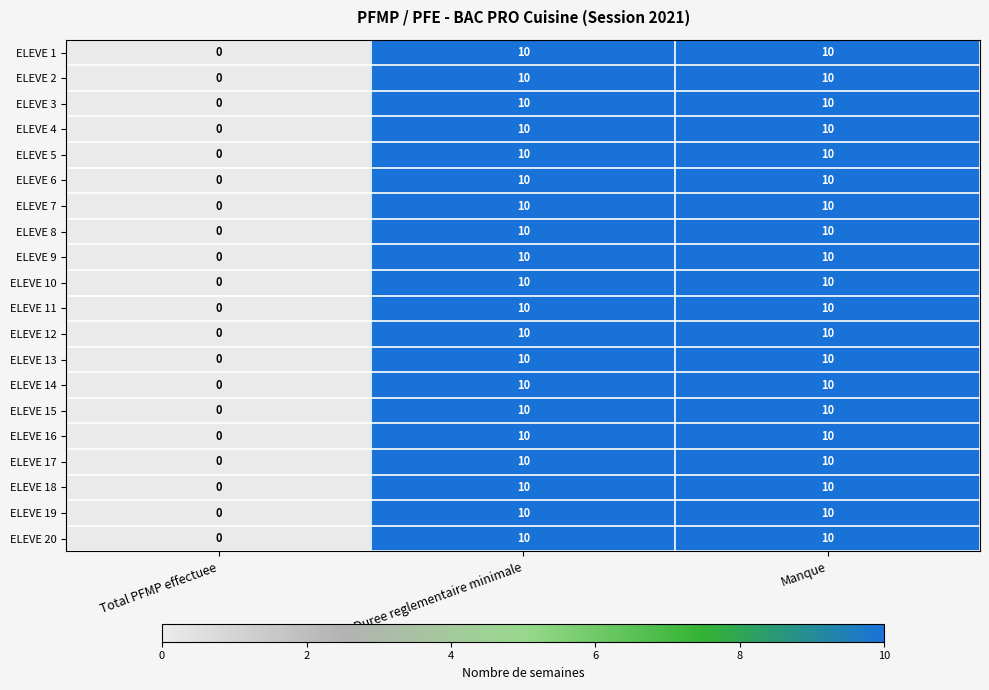

What is the difference between the second highest and minimum values in the ELEVE 8 series?

10